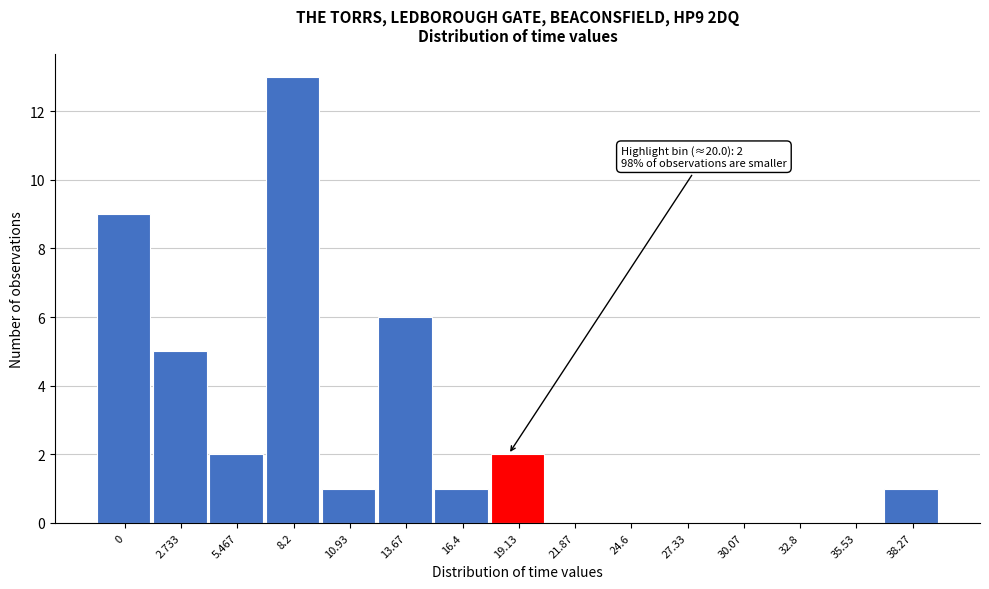

Reading left to right, extract all data points from this chart.

0=9	2.733=5	5.467=2	8.2=13	10.93=1	13.67=6	16.4=1	19.13=2	21.87=0	24.6=0	27.33=0	30.07=0	32.8=0	35.53=0	38.27=1